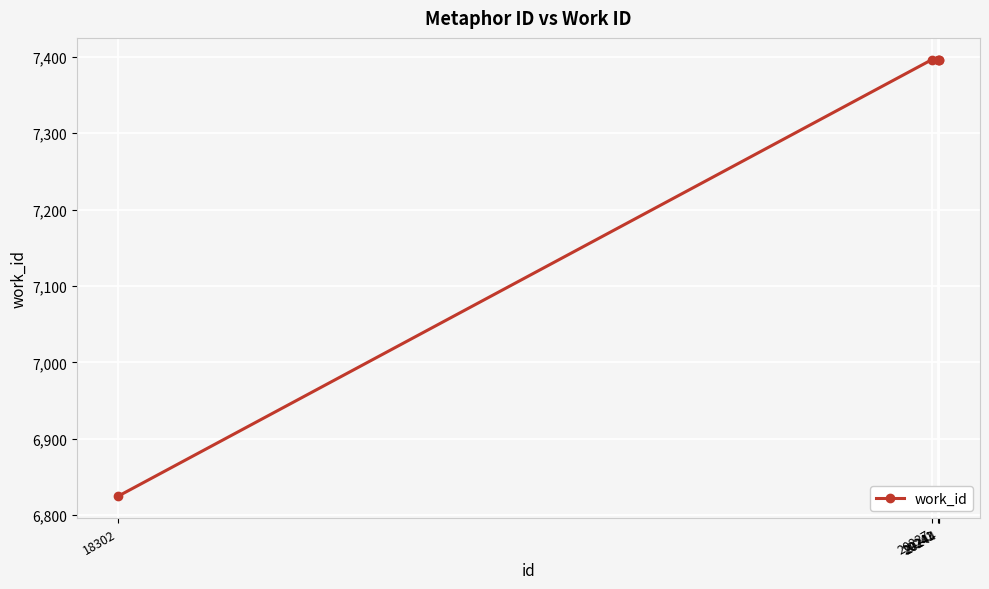

Is it true that the value at 18302 is 6825?

True